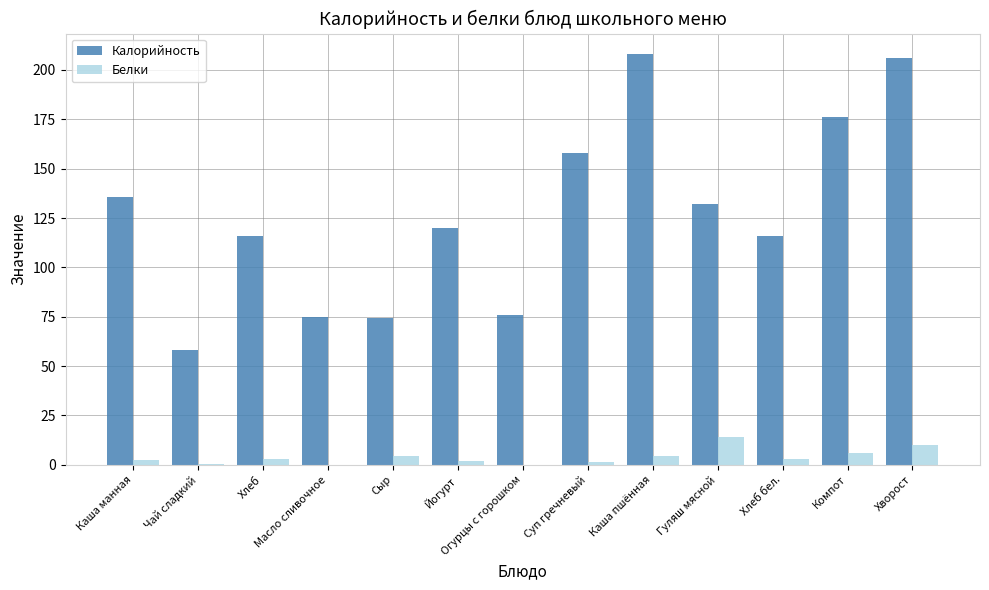

What is the sum of the Калорийность values at Компот and Гуляш мясной?

308.0